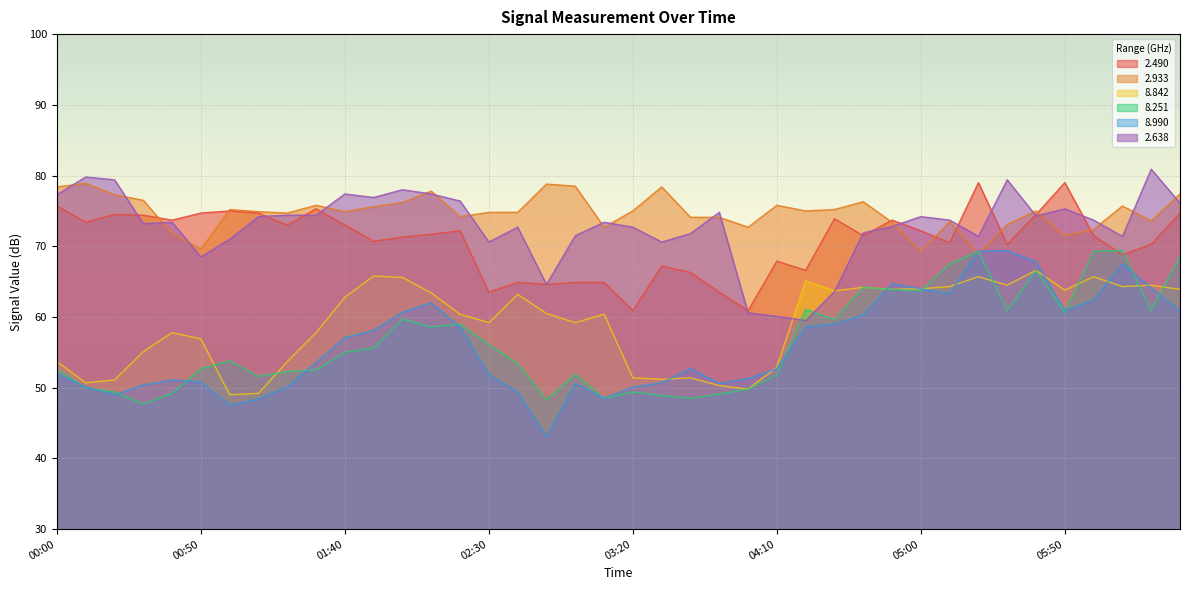

Rank the series at 06:10 from lowest to highest value.

8.842, 8.990, 2.490, 8.251, 2.638, 2.933